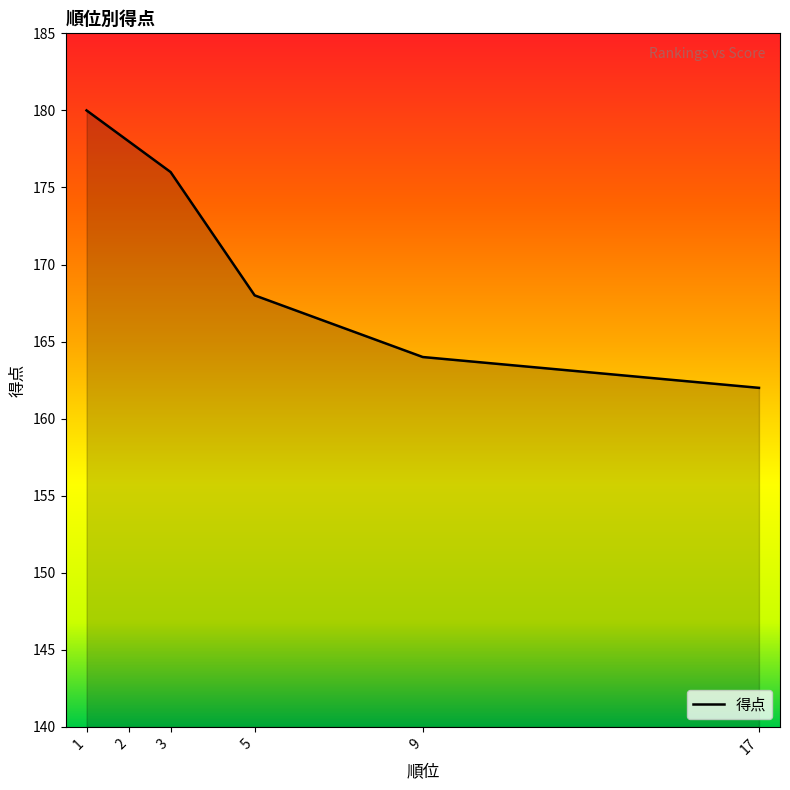

What is the sum of the values at 9 and 1?

344